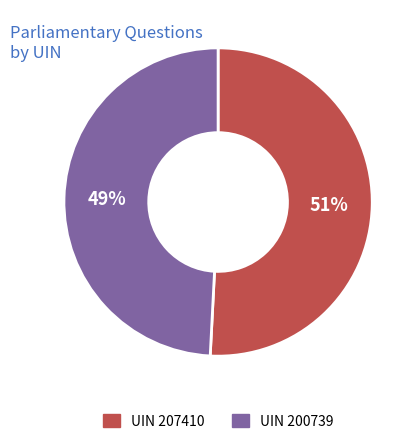

To the nearest percent, what is the average slice percentage?

50%